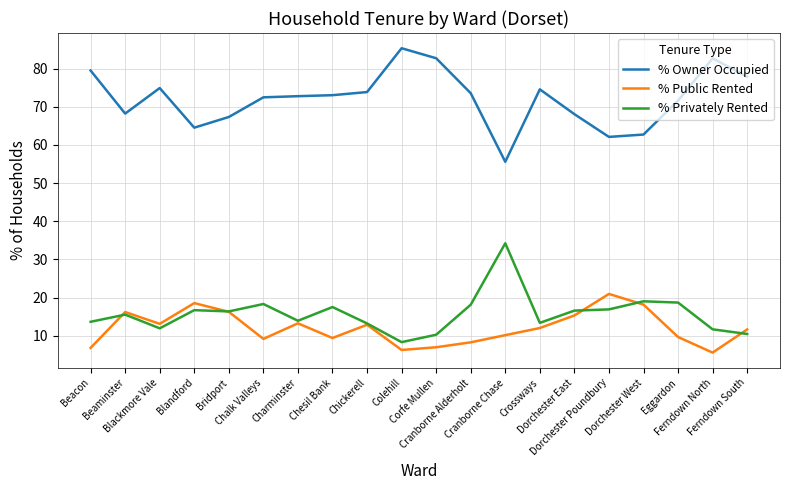

What position from the left is Crossways?

14